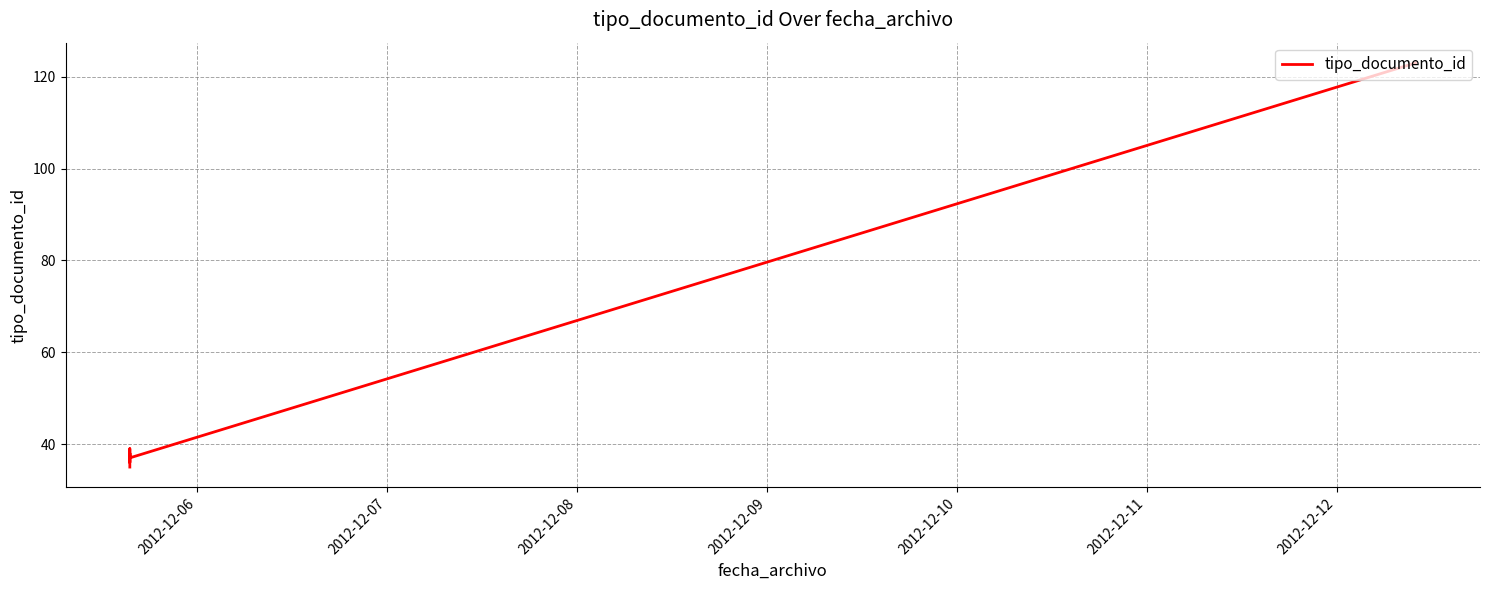

What is the sum of all values?

308